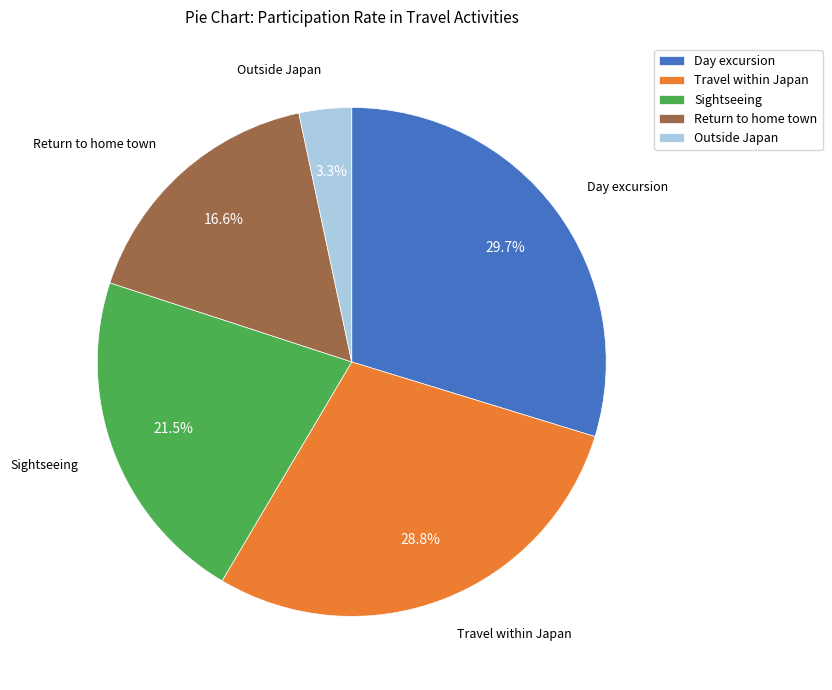

Between Return to home town and Outside Japan, which is larger?

Return to home town